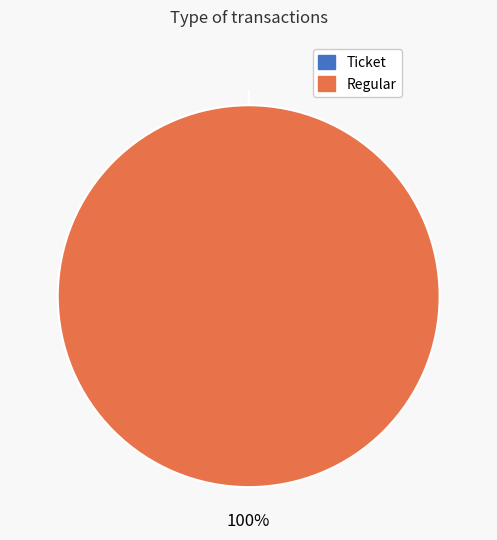

How many slices are in this pie chart?

2